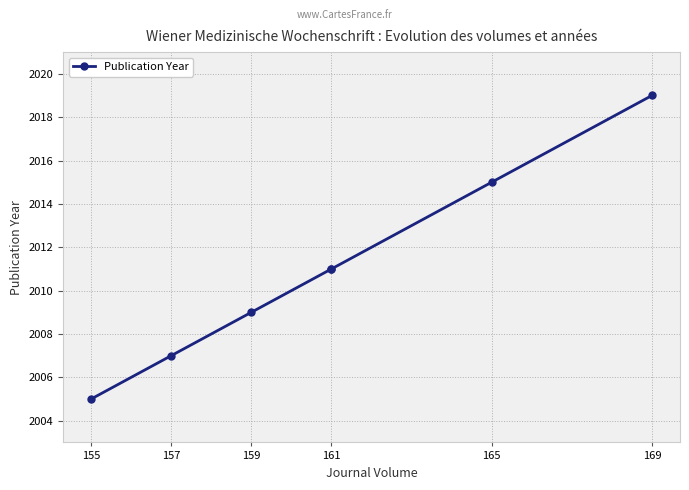

What is the minimum value shown in the chart?

2005